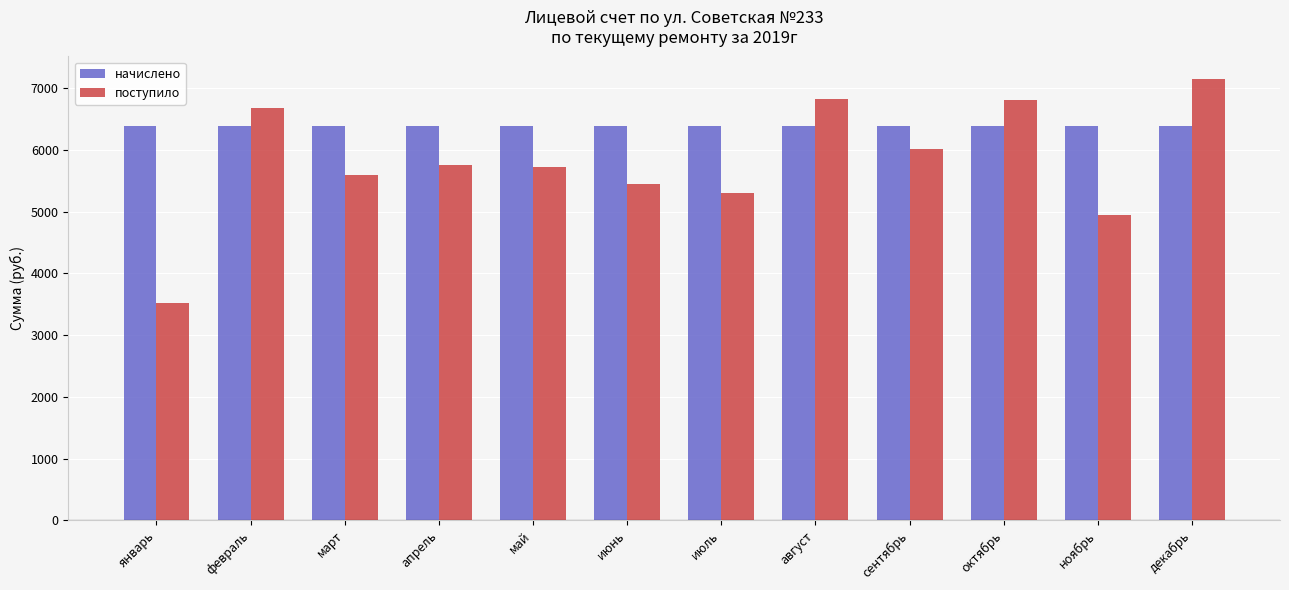

At how many categories does at least one series exceed 4197?

12